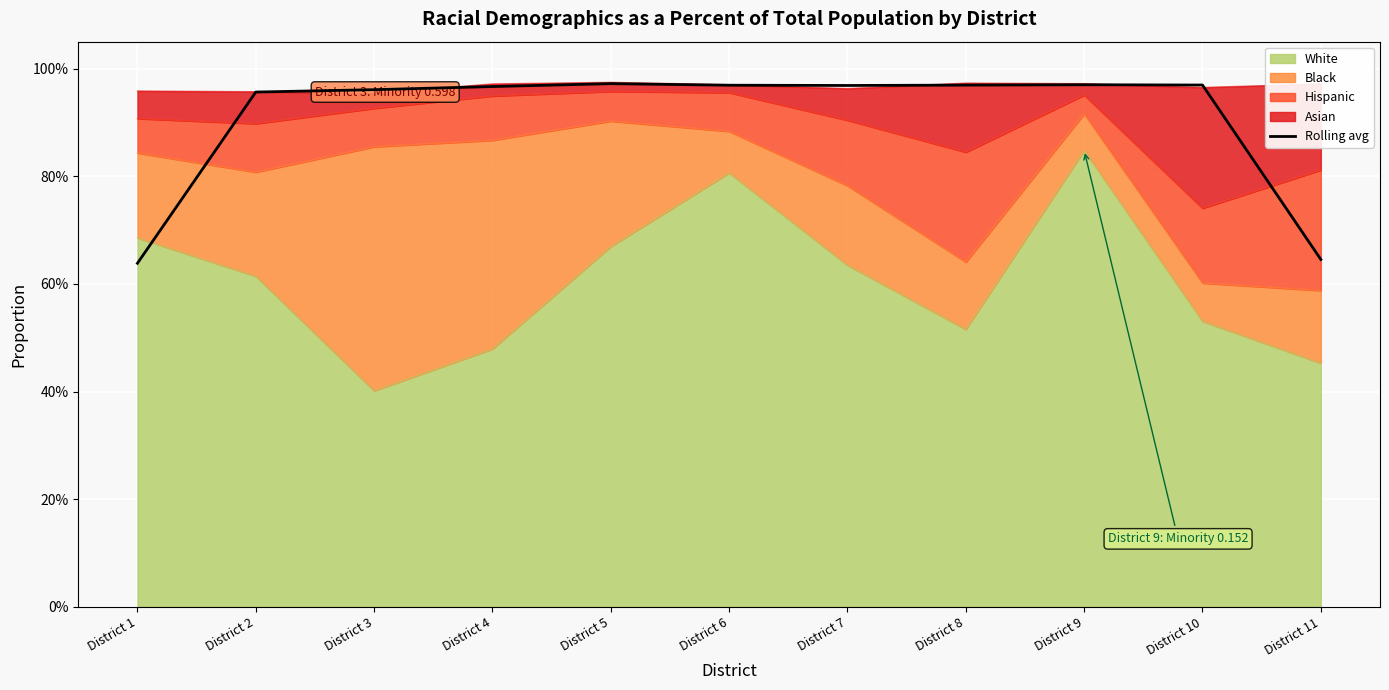

List the labels in order of value, largest first.

District 5, District 9, District 10, District 8, District 6, District 7, District 4, District 3, District 2, District 11, District 1